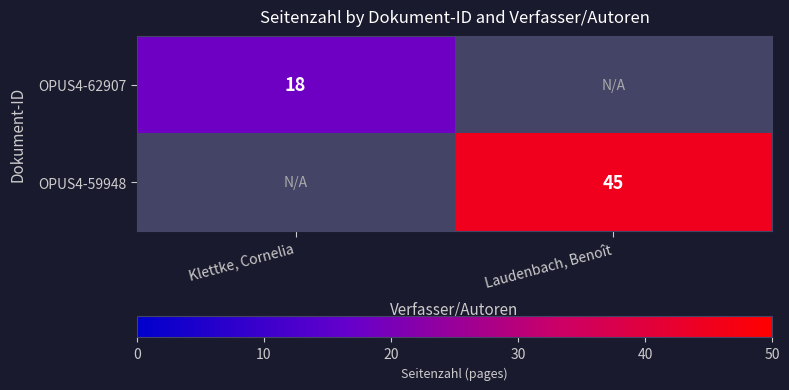

Is the value of OPUS4-59948 at Laudenbach, Benoît greater than the value of OPUS4-62907 at Klettke, Cornelia?

Yes